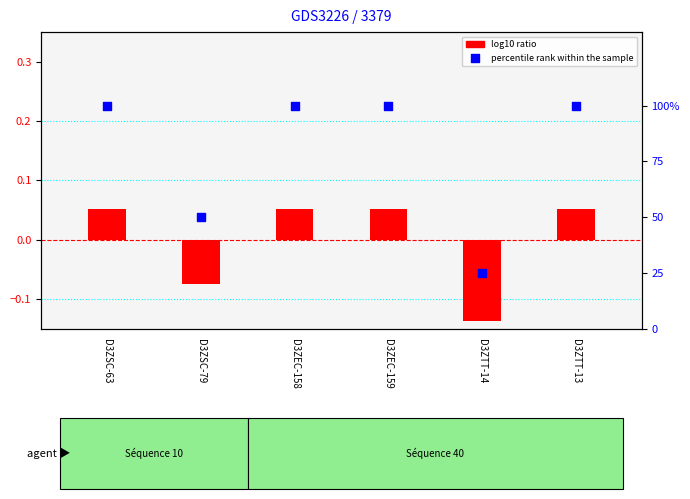

What is the total value across all series at D3ZTT-13?

100.1